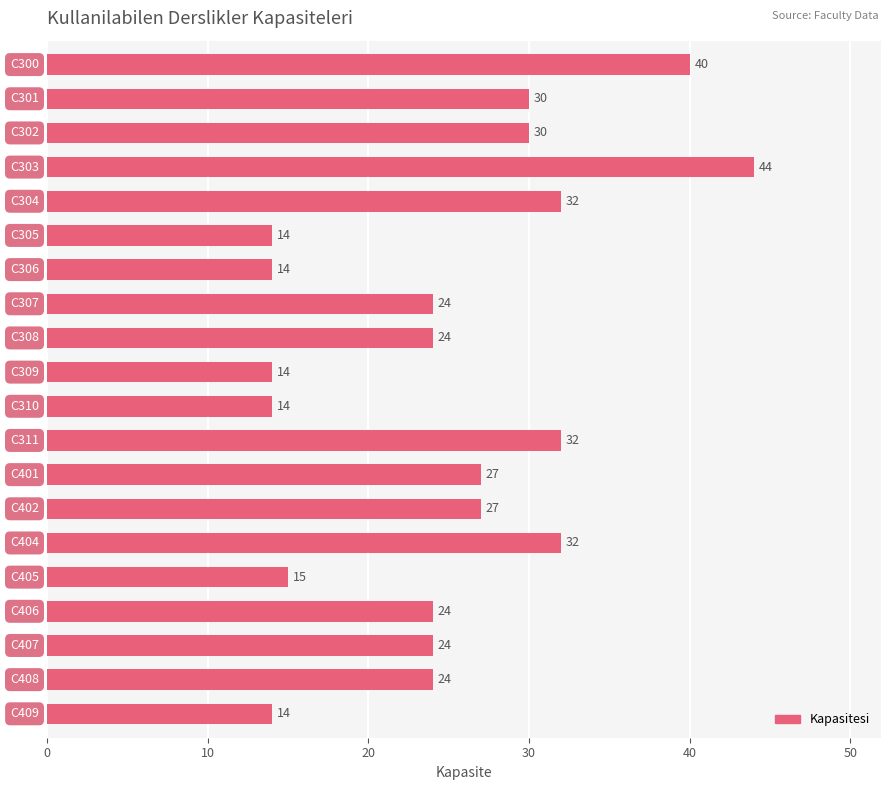

What is the maximum value shown in the chart?

44